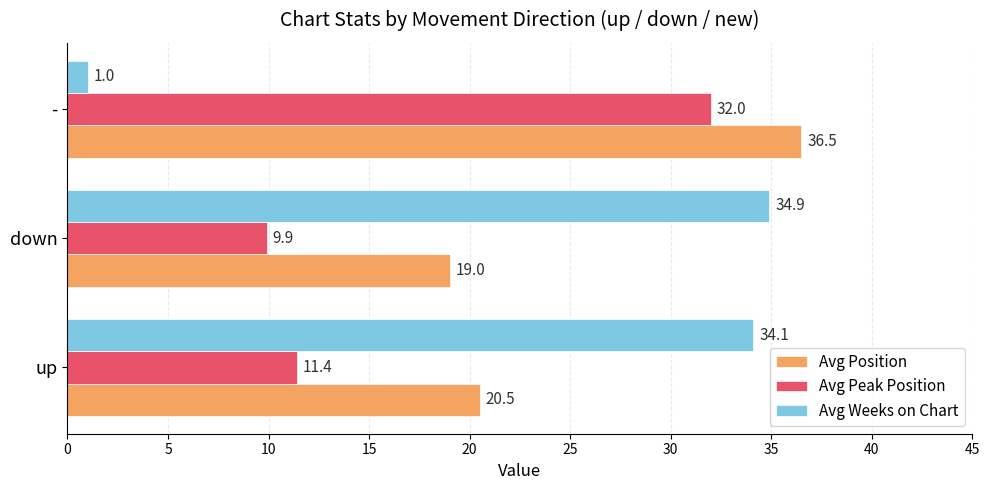

What is the total value across all series at -?

69.5